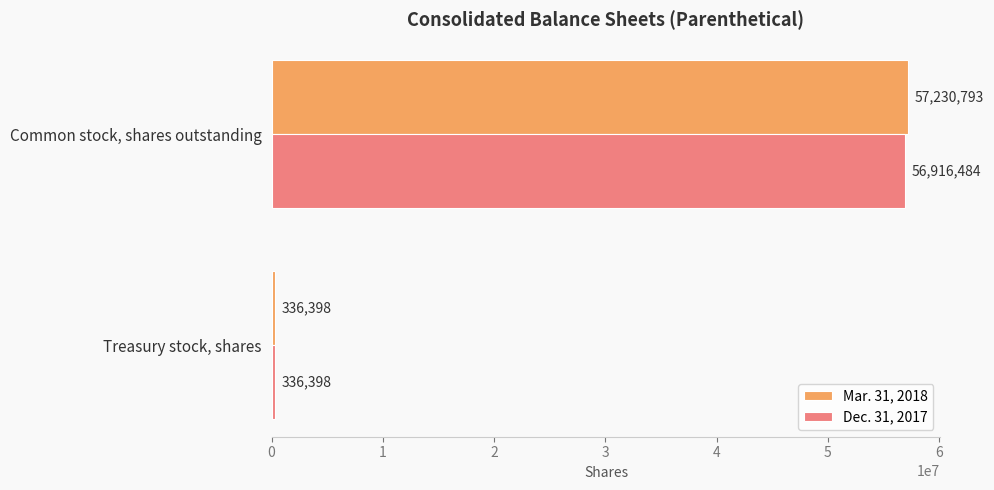

Count the number of categories in the chart.

2